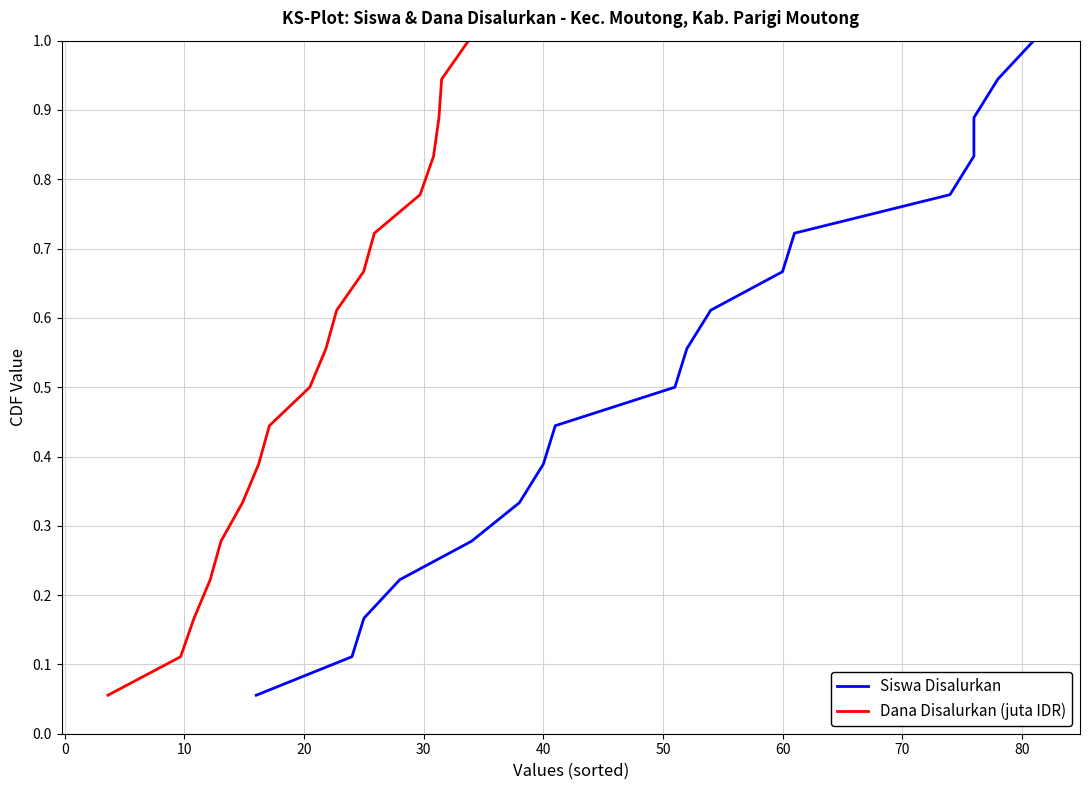

True or false: Dana Disalurkan (juta IDR) and Siswa Disalurkan intersect in this chart.

False